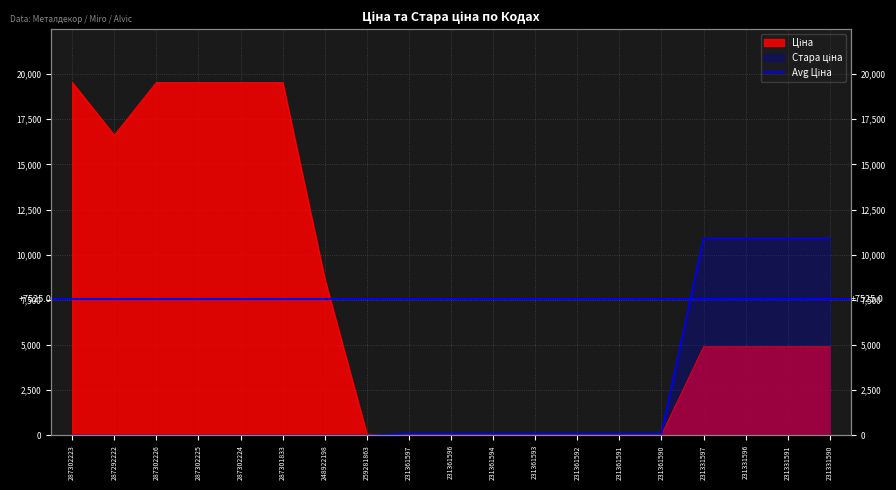

Rank the series by their average value, from highest to lowest.

Ціна, Стара ціна